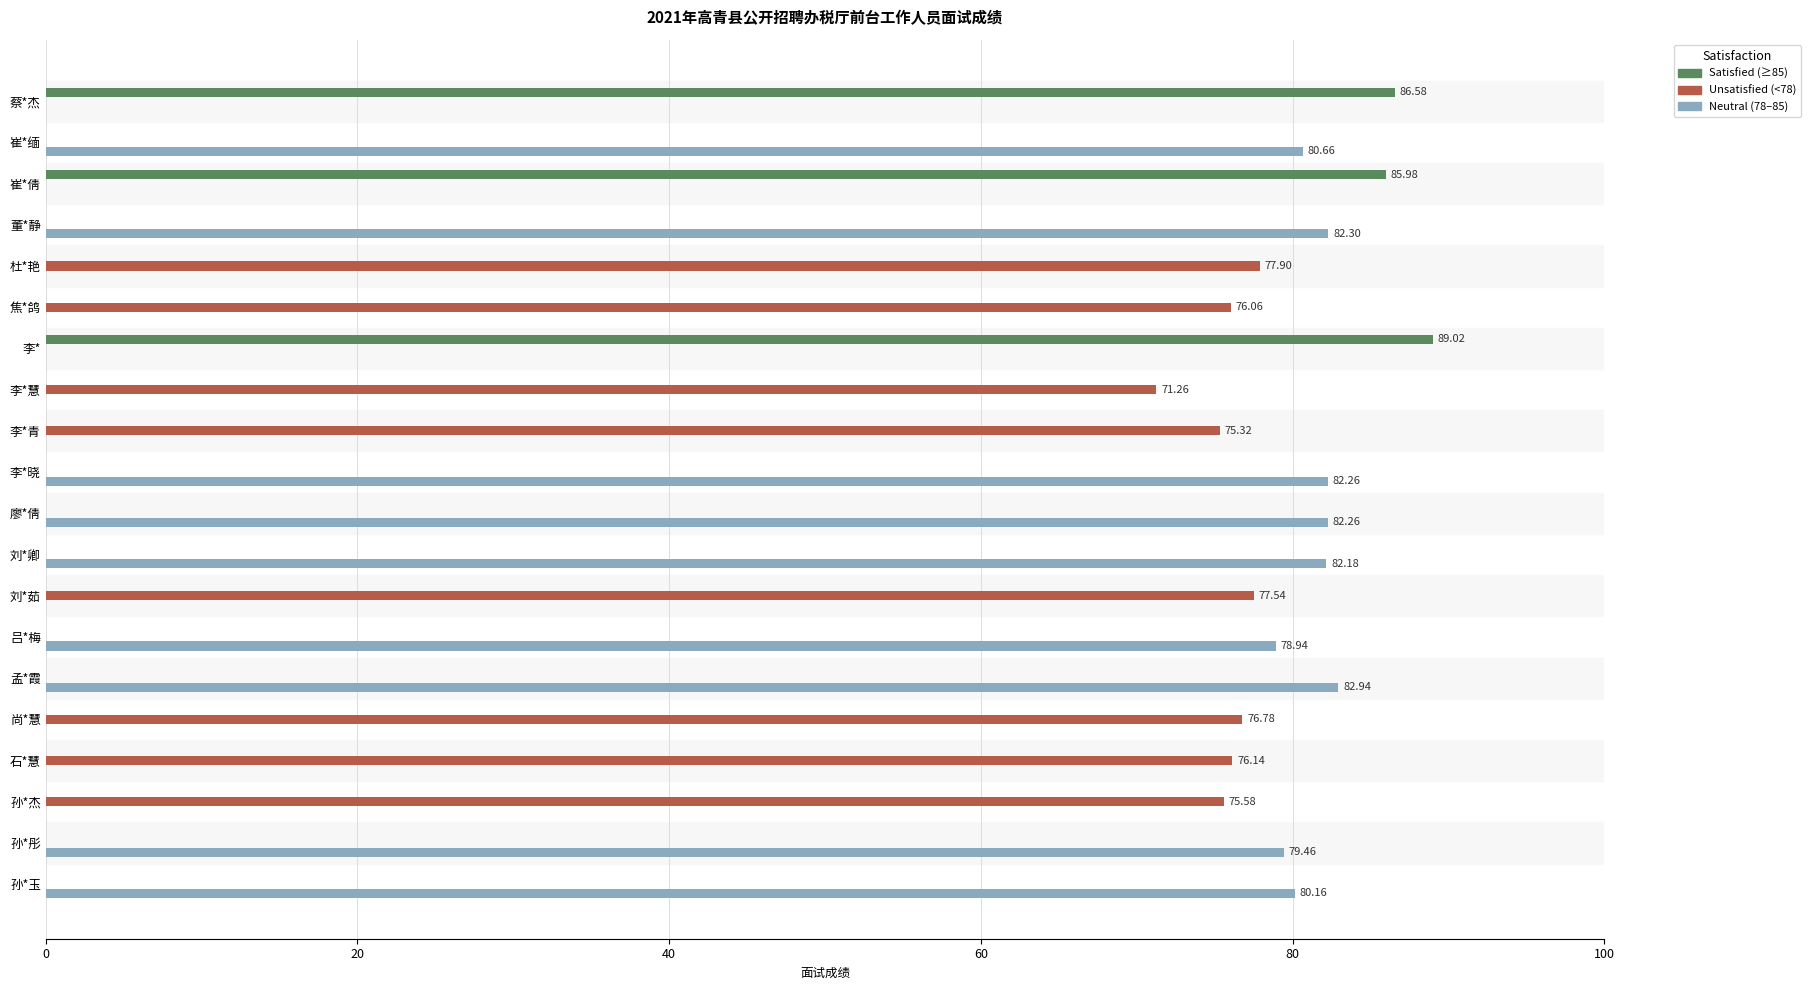

Which category has the highest value across all series?

李*